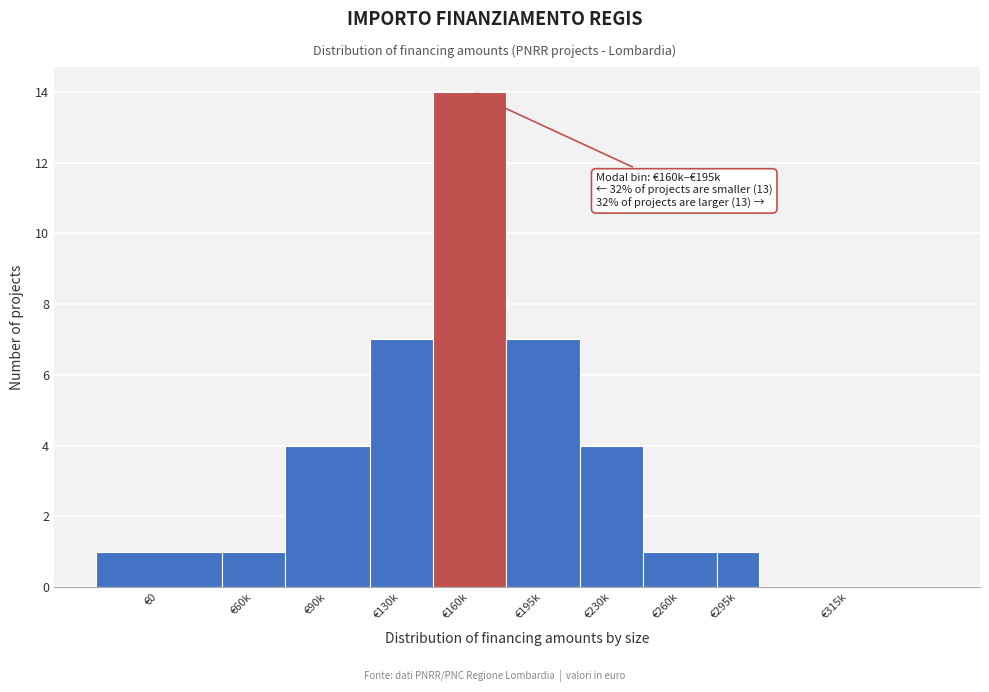

Reading left to right, extract all data points from this chart.

€0=1	€60k=1	€90k=4	€130k=7	€160k=14	€195k=7	€230k=4	€260k=1	€295k=1	€315k=0